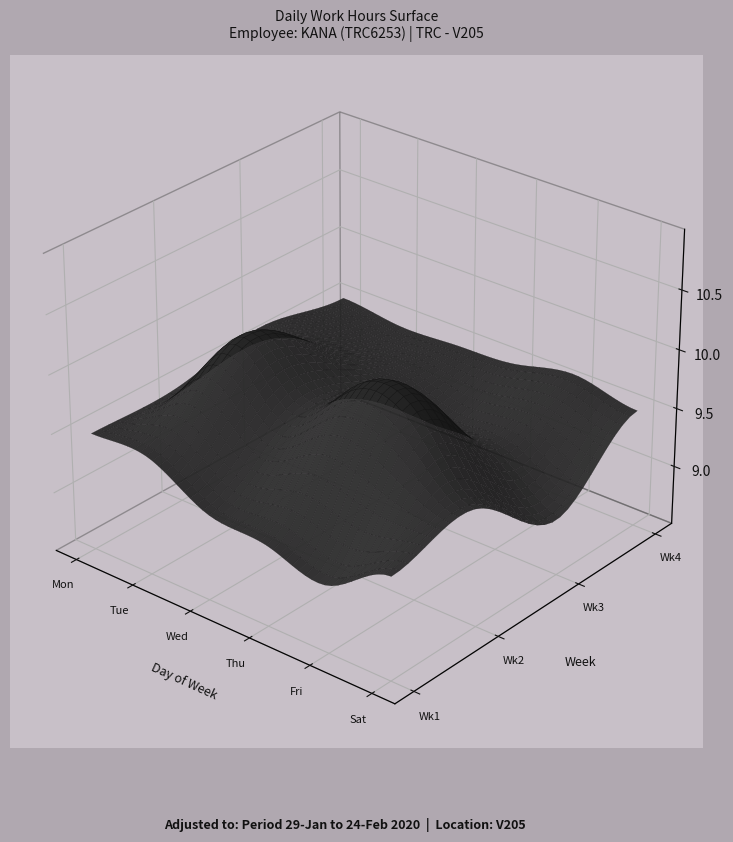

Is it true that the value at 2 is 12.3?

False